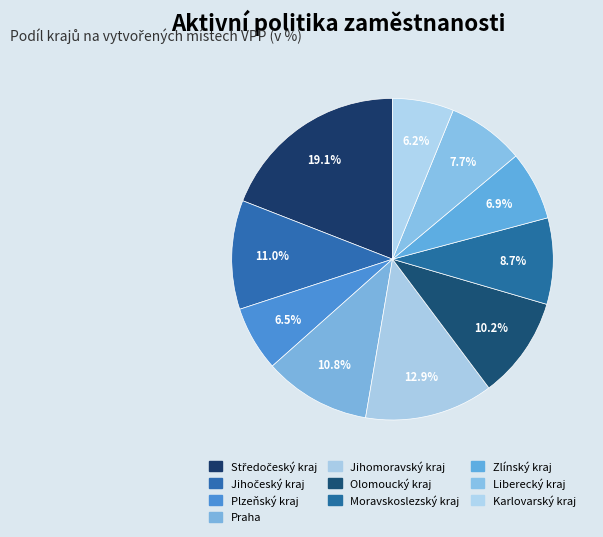

To the nearest percent, what is the difference between the Středočeský kraj and Jihočeský kraj slice percentages?

8%